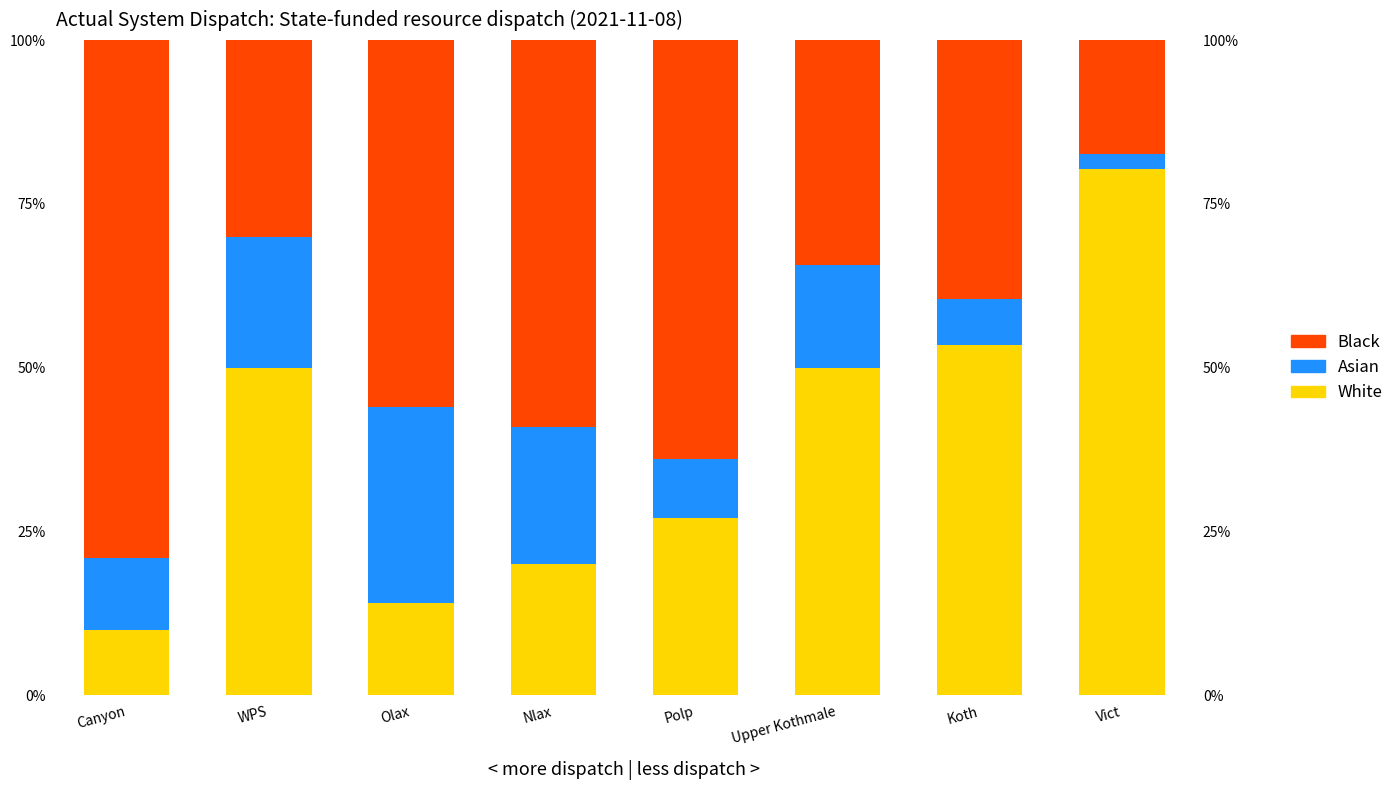

Count the number of categories in the chart.

8